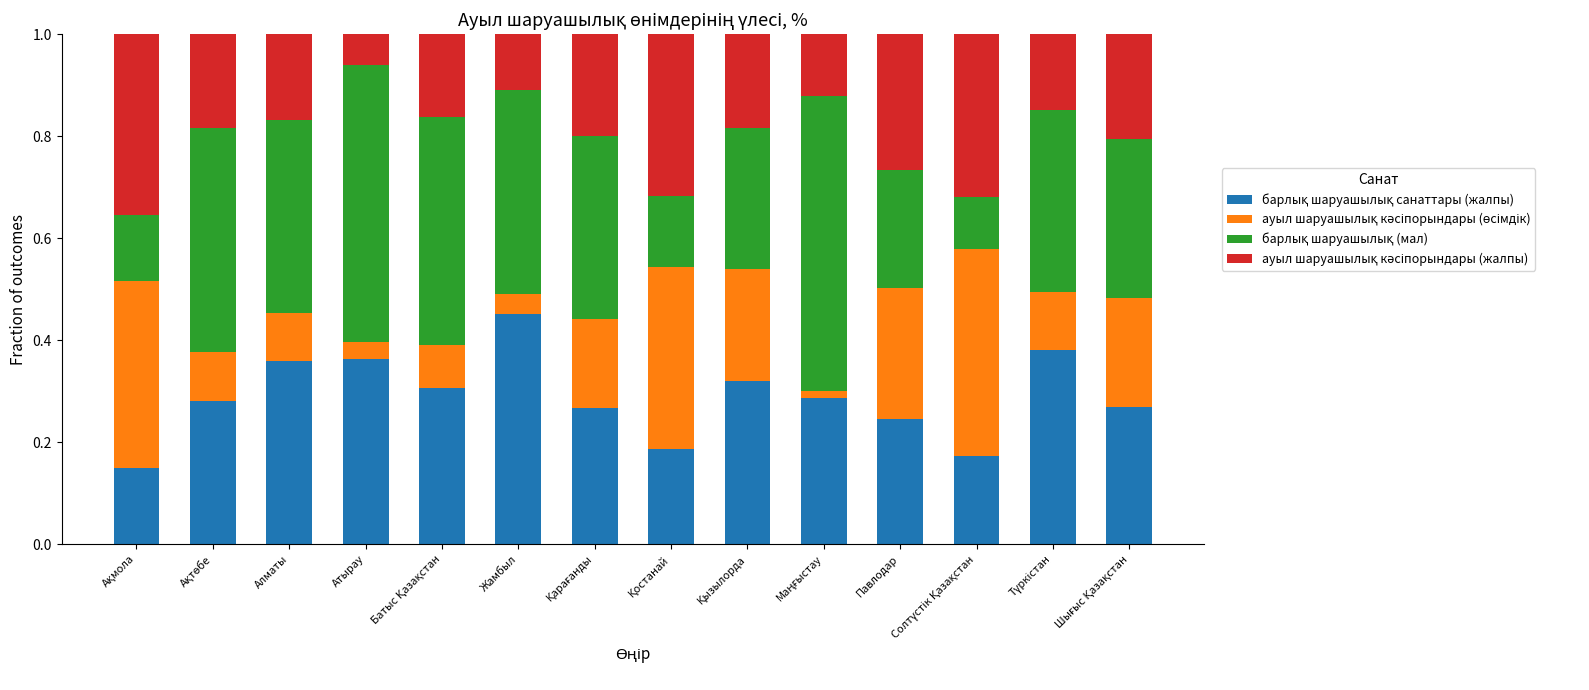

How many bars are there in total?

14